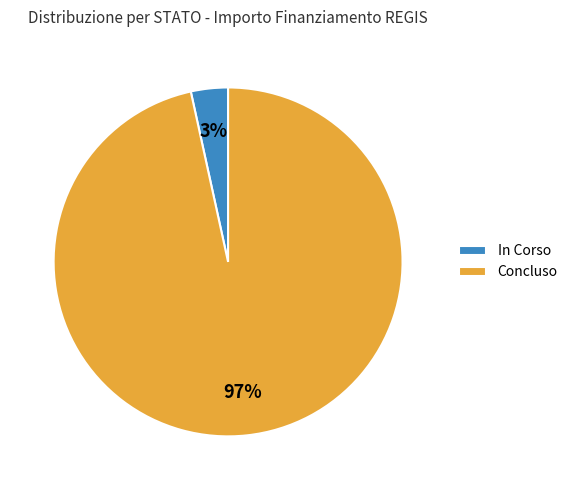

Is it true that In Corso is 10% of the pie?

False